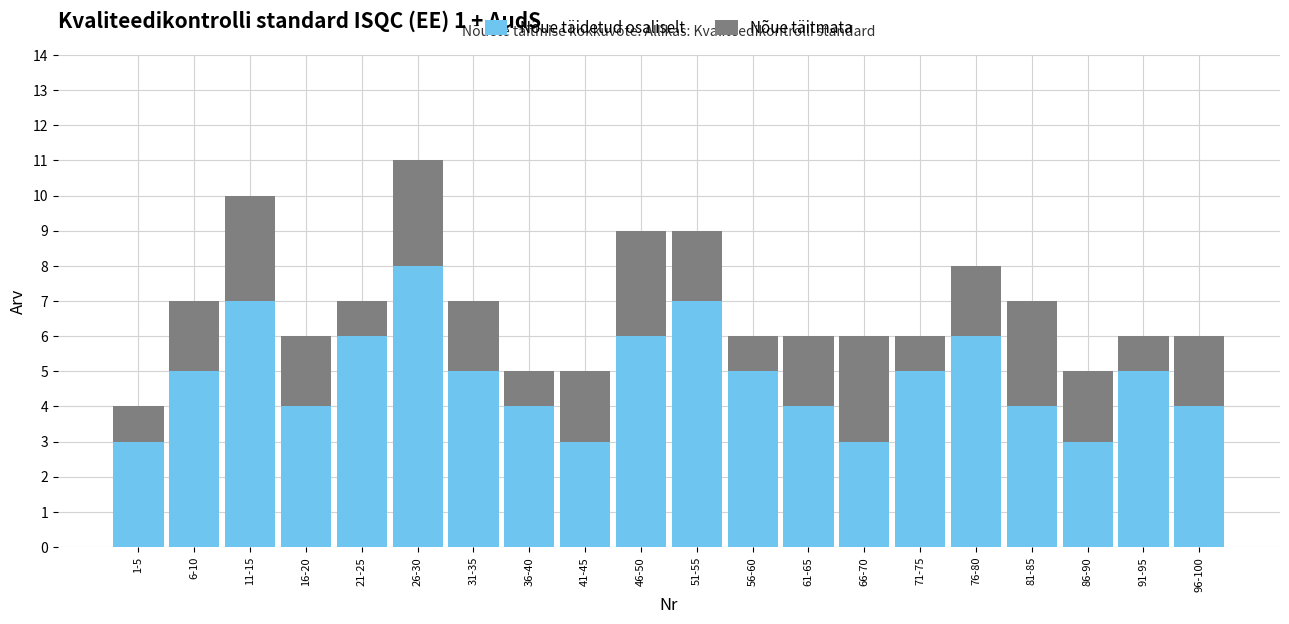

What is the lowest value of the Nõue täidetud osaliselt series?

3